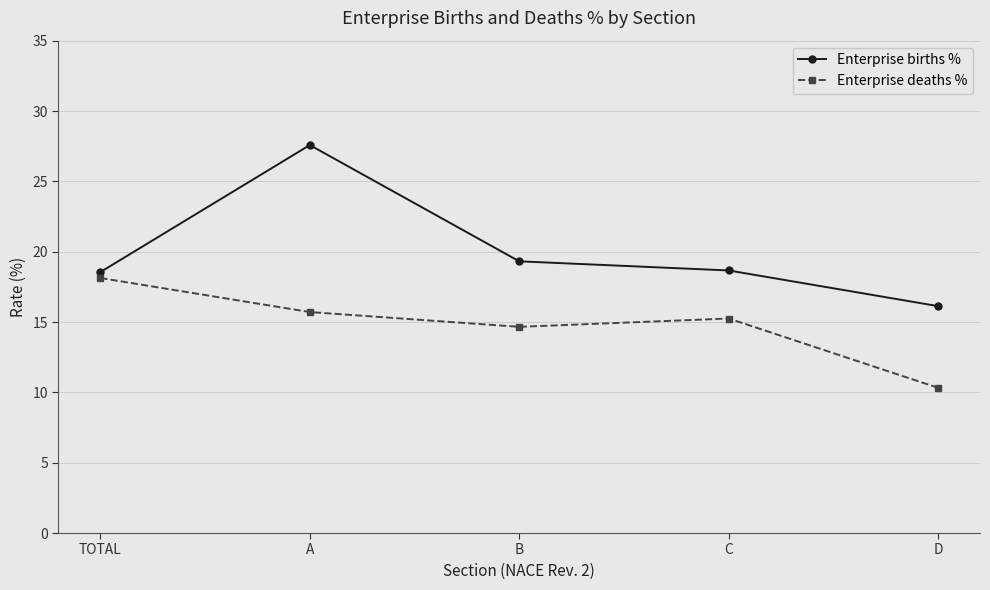

Rank the series by their maximum value, from lowest to highest.

Enterprise deaths %, Enterprise births %